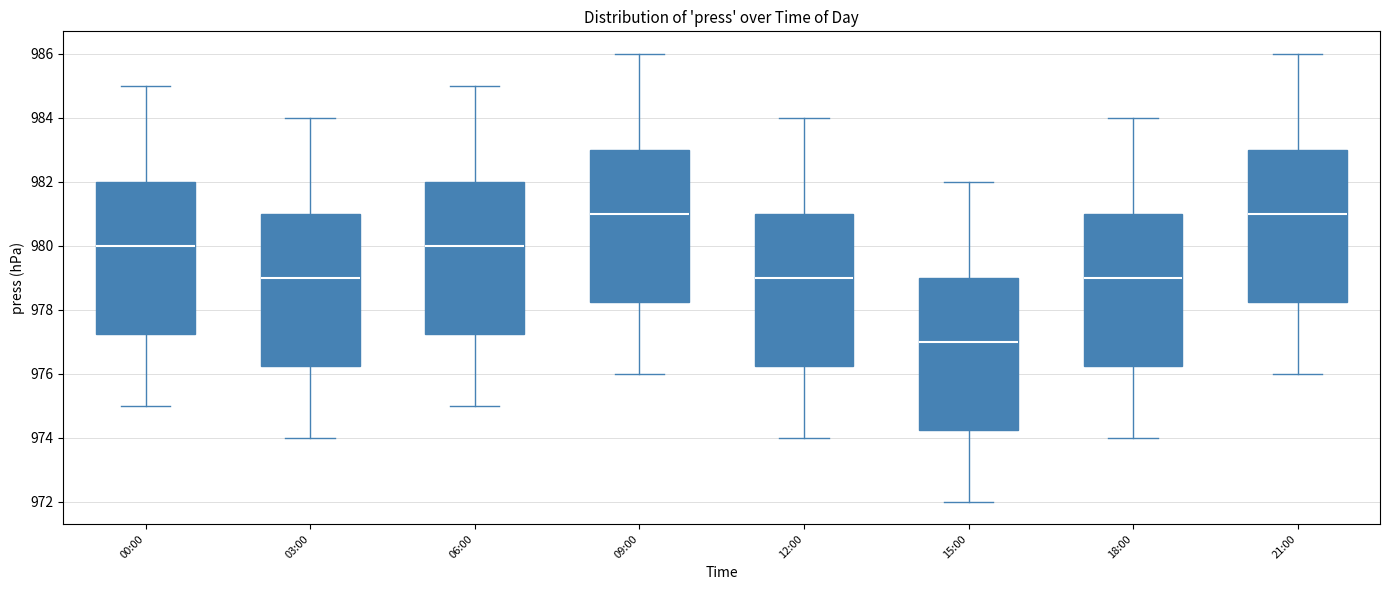

Where does the upper whisker of the box for 21:00 end on the y-axis? The values are not printed on the chart, so give them approximately, as read against the axis.

986.0